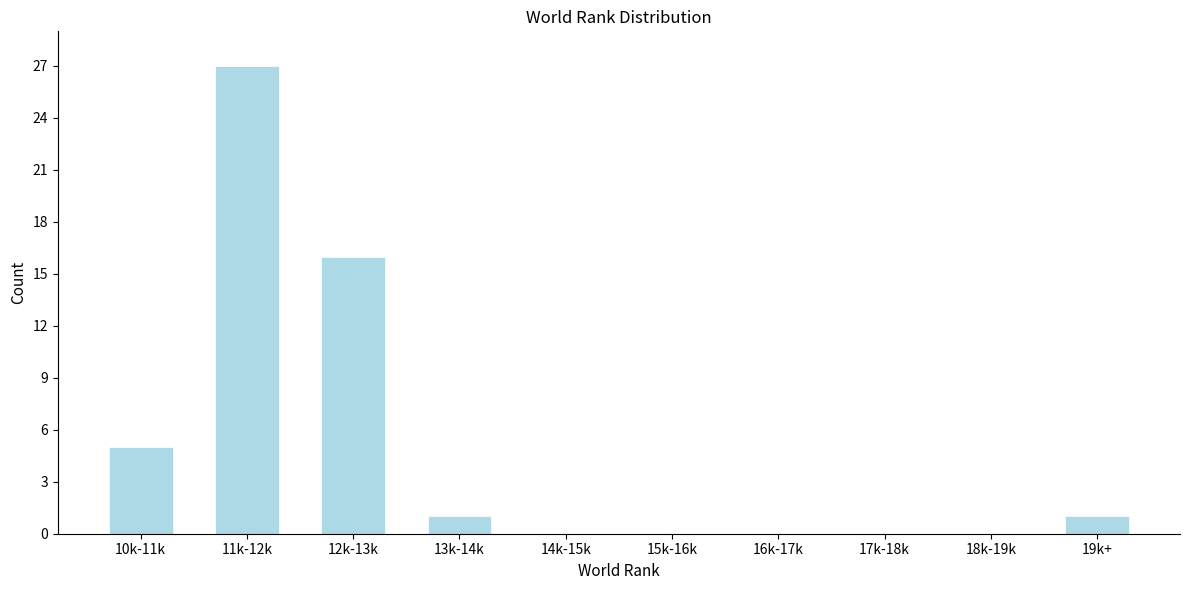

Reading left to right, transcribe all the data shown in this chart.

10k-11k=5	11k-12k=27	12k-13k=16	13k-14k=1	14k-15k=0	15k-16k=0	16k-17k=0	17k-18k=0	18k-19k=0	19k+=1